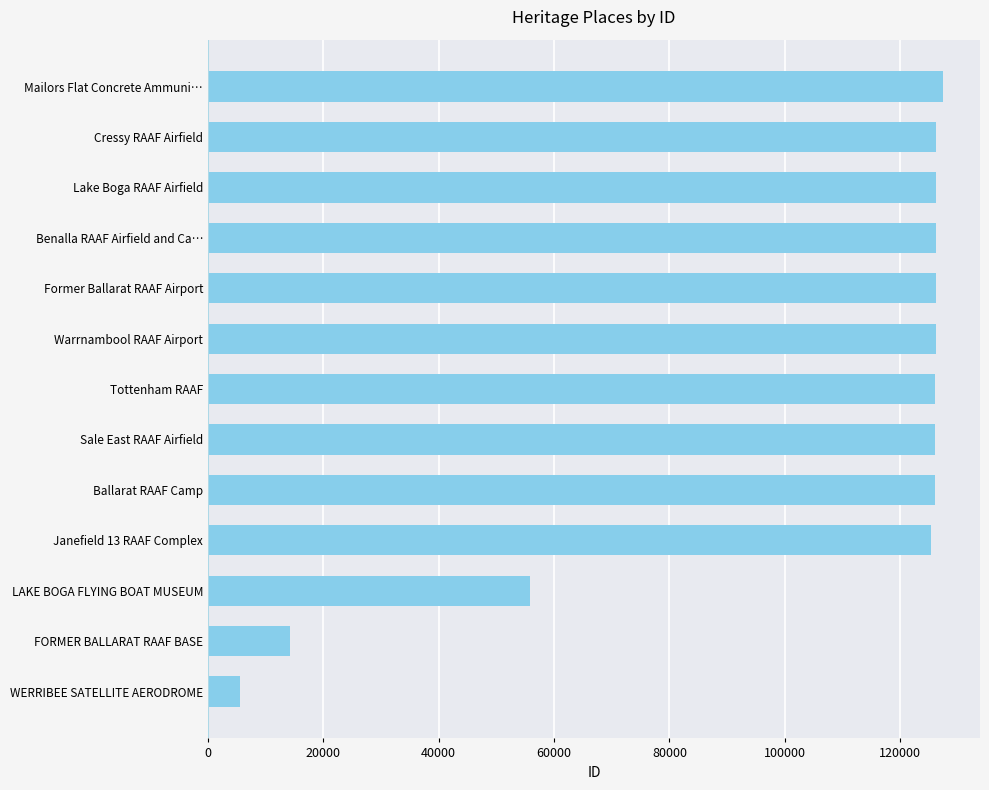

What is the ratio of the value at Tottenham RAAF to the value at Janefield 13 RAAF Complex?

1.0